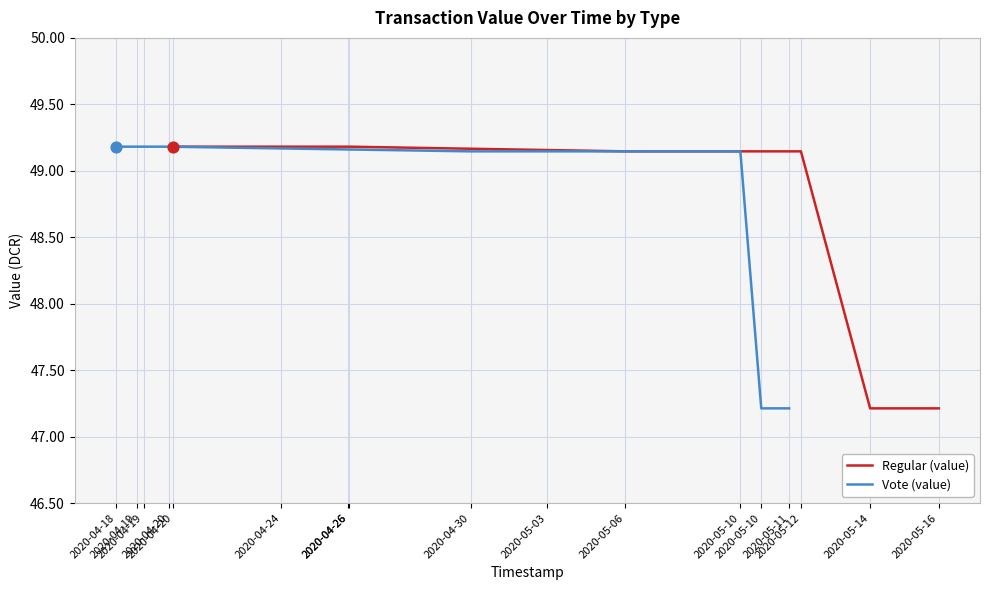

What is the total value across all series at 2020-04-19?

98.4